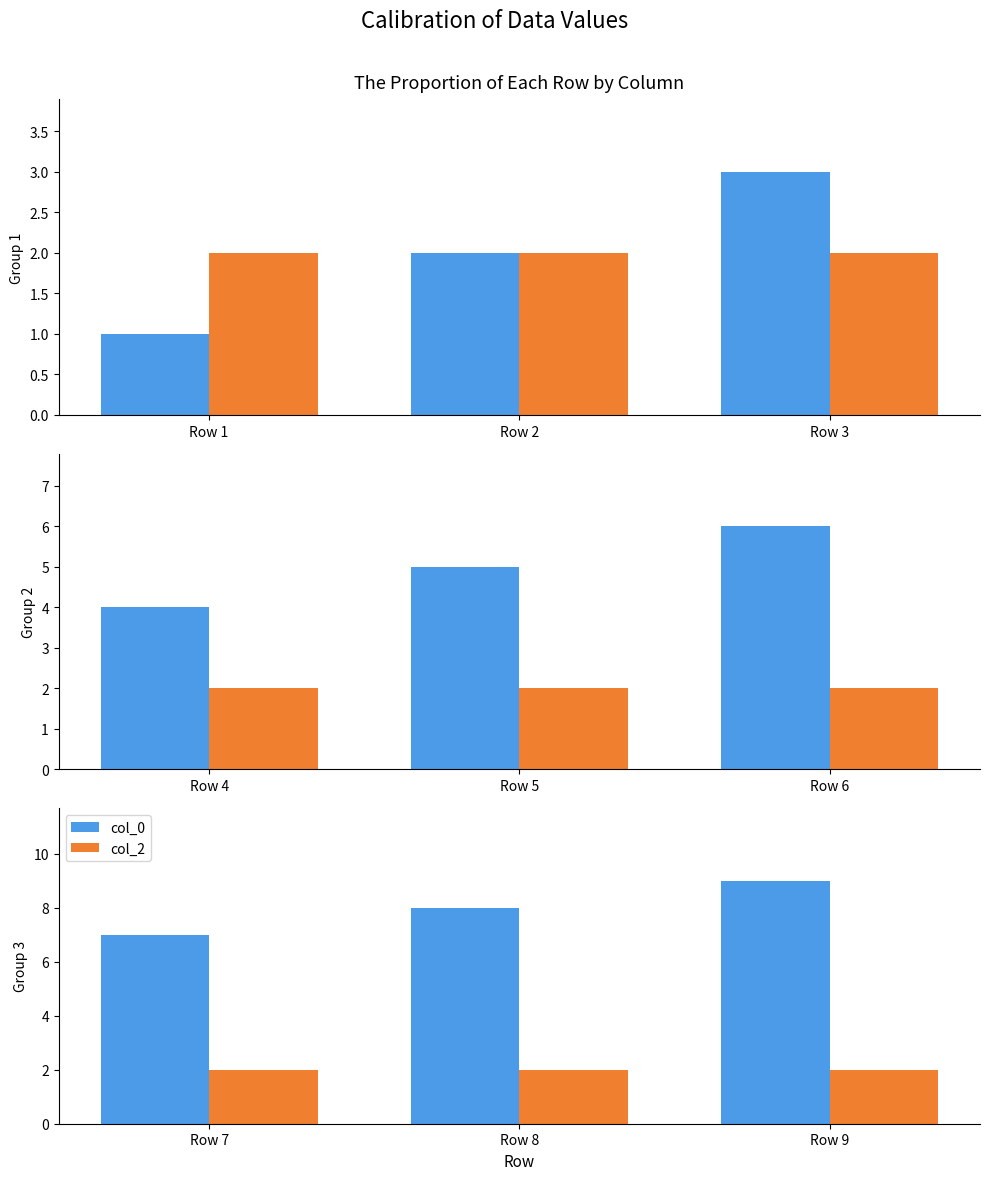

Which has a higher value, Row 7 or Row 9?

Row 9